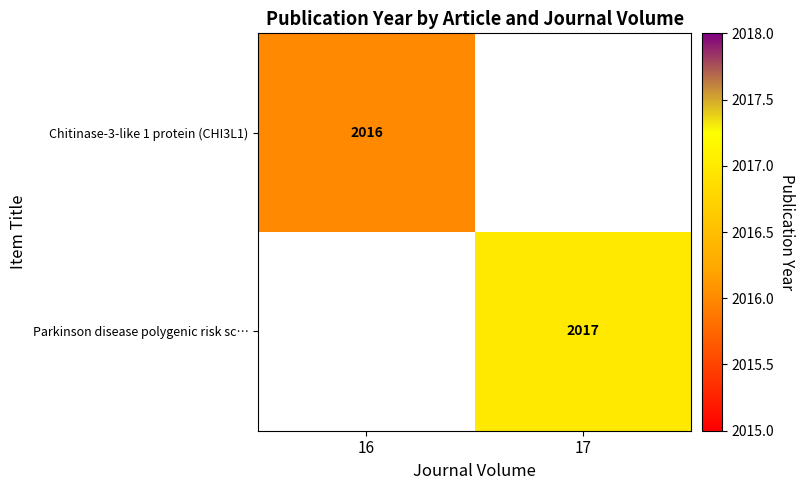

Is the value of Chitinase-3-like 1 protein (CHI3L1) at 16 greater than the value of Parkinson disease polygenic risk sc… at 17?

No